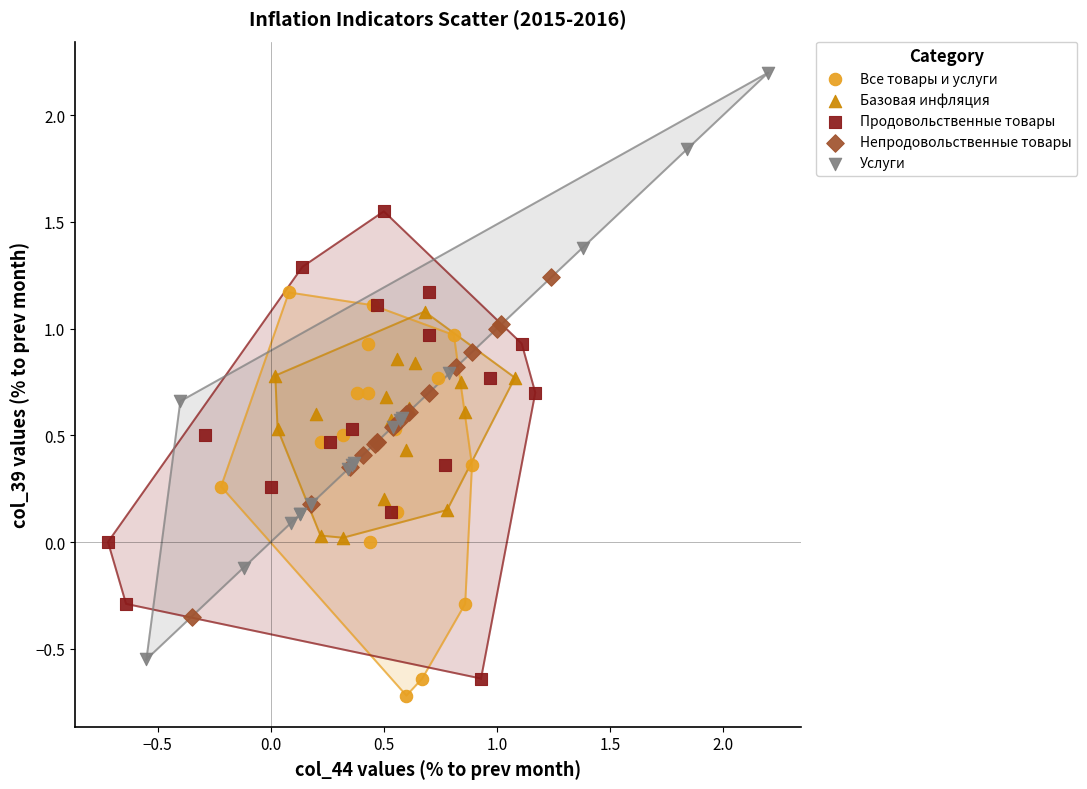

Which series reaches the minimum Y coordinate?

Все товары и услуги